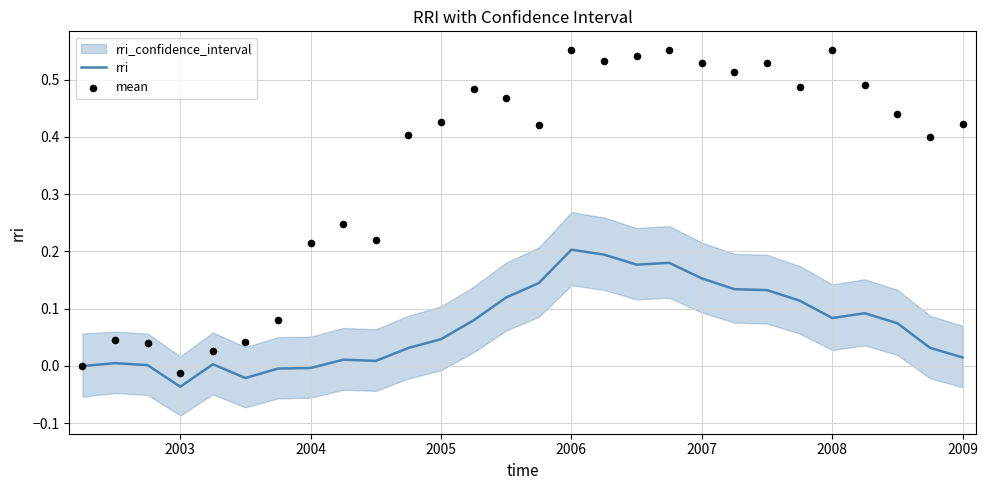

Which series contains the highest Y value?

mean